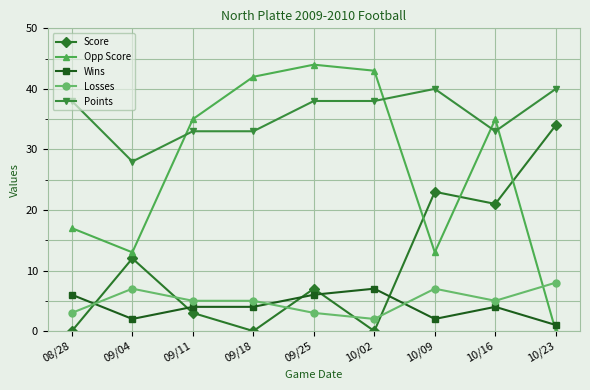

Is the value of Score at 09/04 greater than the value of Opp Score at 09/18?

No